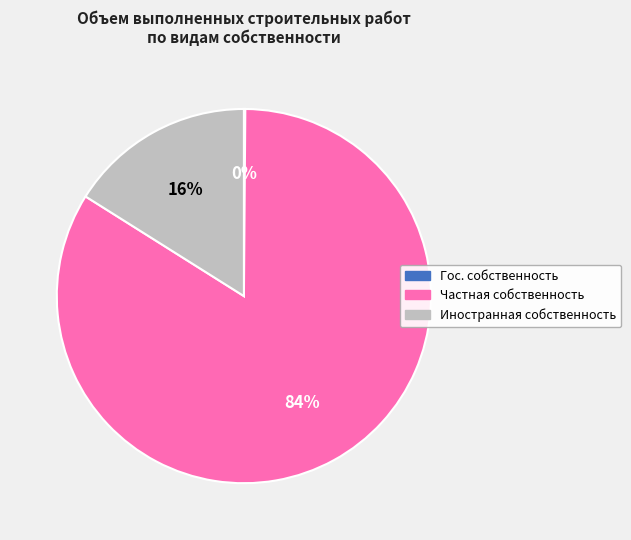

Which has a higher value, Иностранная собственность or Частная собственность?

Частная собственность